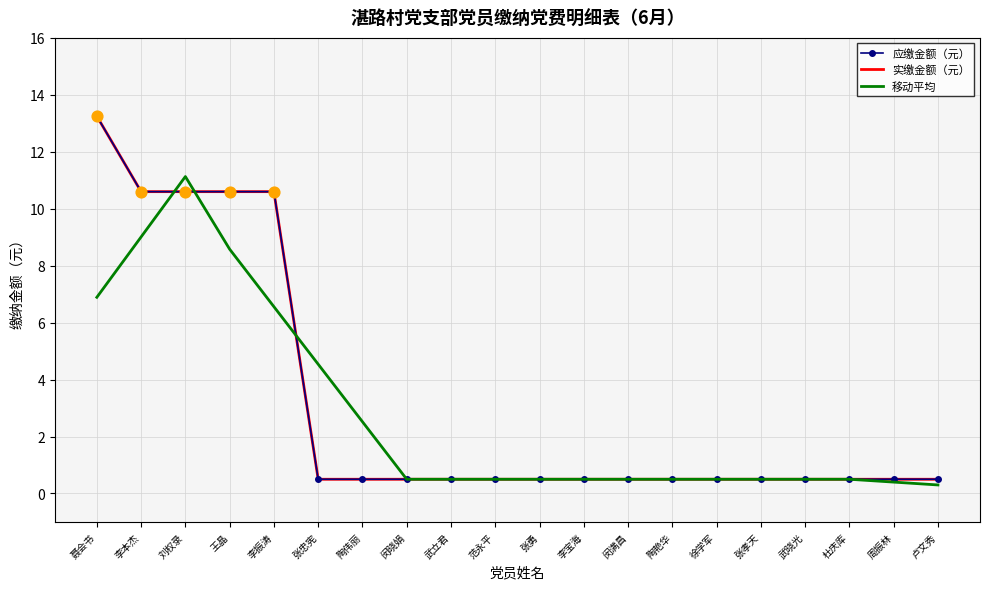

At how many categories does at least one series exceed 10?

5